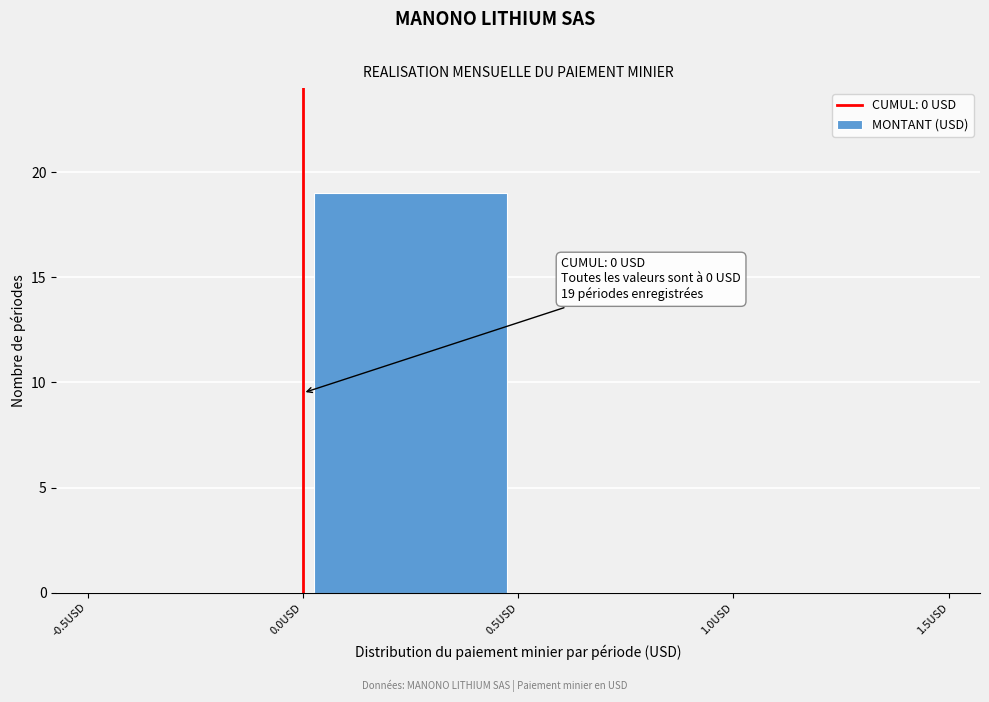

Which range on the x-axis has the tallest bar?

0.0 to 0.5